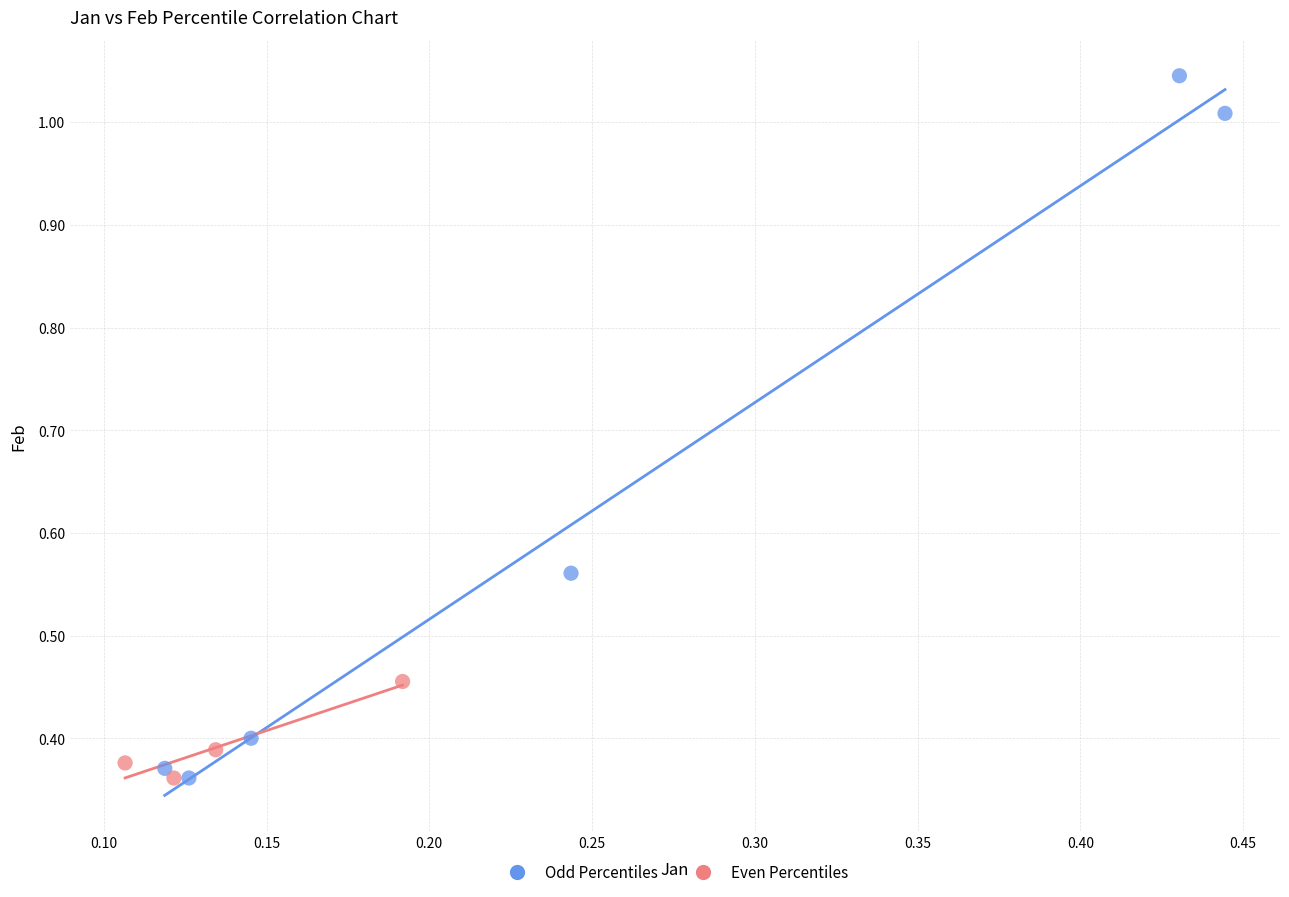

What are all the series names shown in the legend?

Odd Percentiles, Even Percentiles